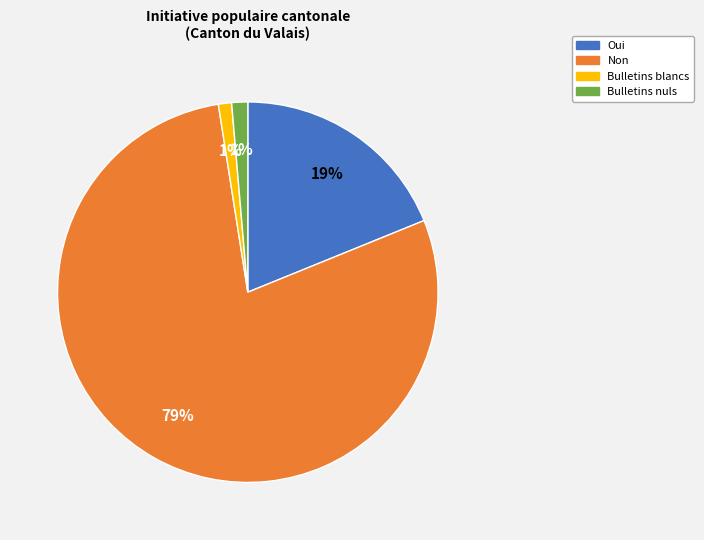

To the nearest percent, what portion does Bulletins blancs represent?

1%